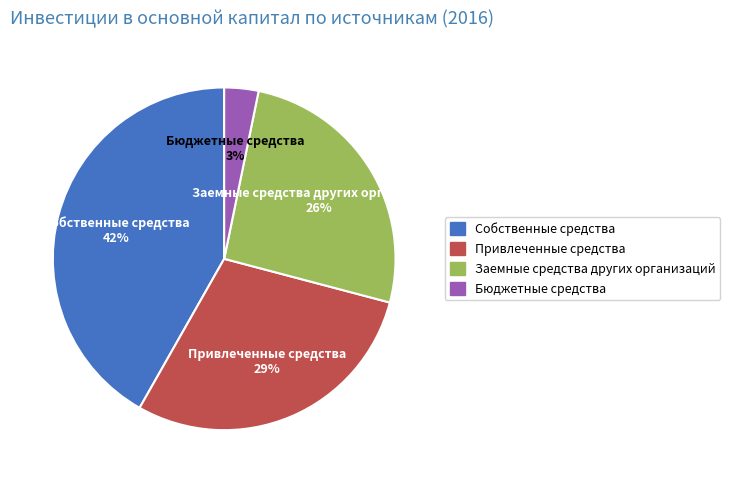

To the nearest percent, what is the combined percentage of Собственные средства and Бюджетные средства?

45%